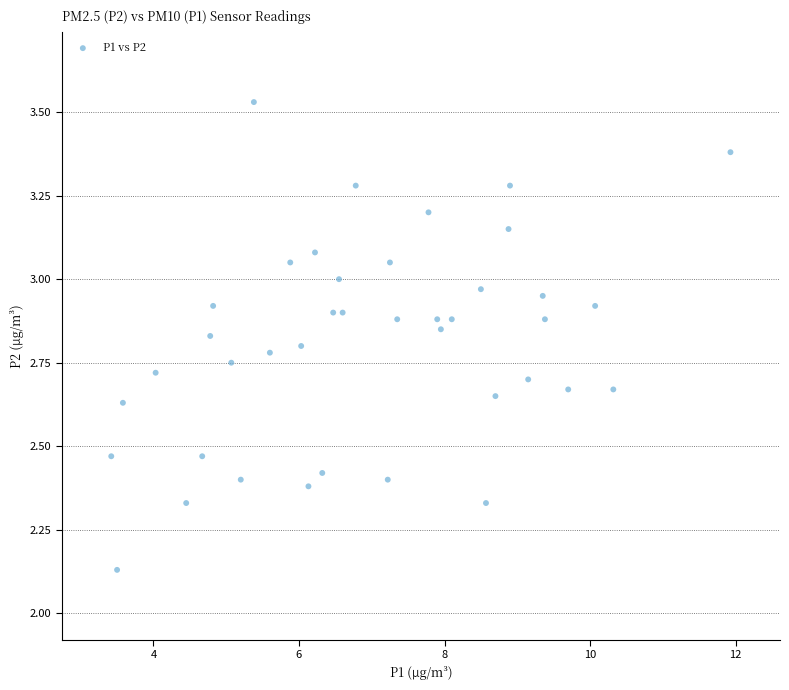

What is the range of X values (max minus min)?

8.5